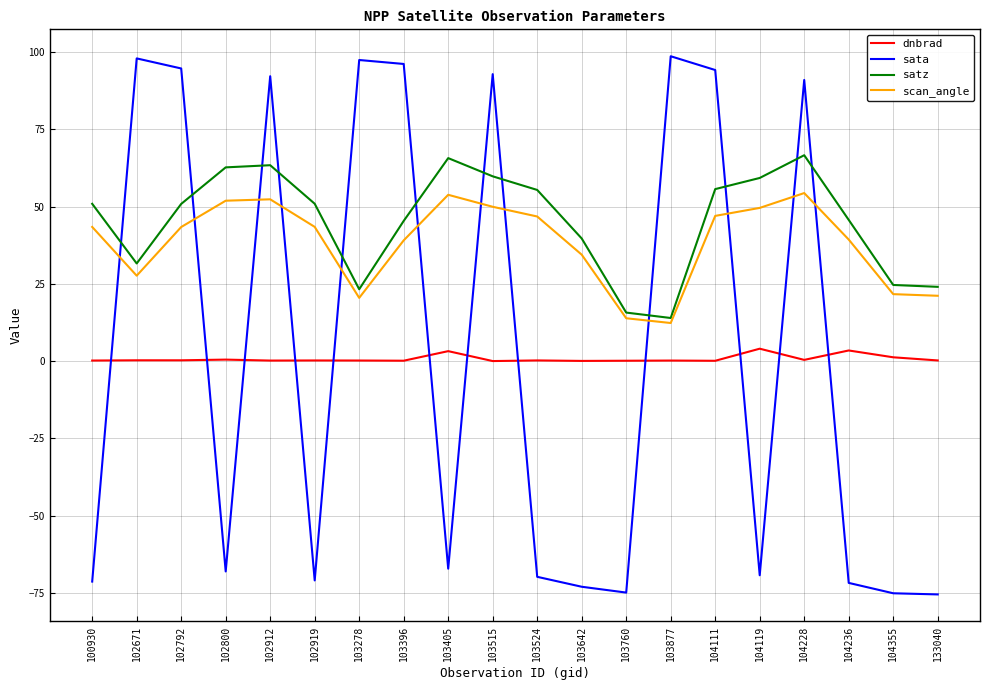

True or false: dnbrad and satz cross at least once.

False